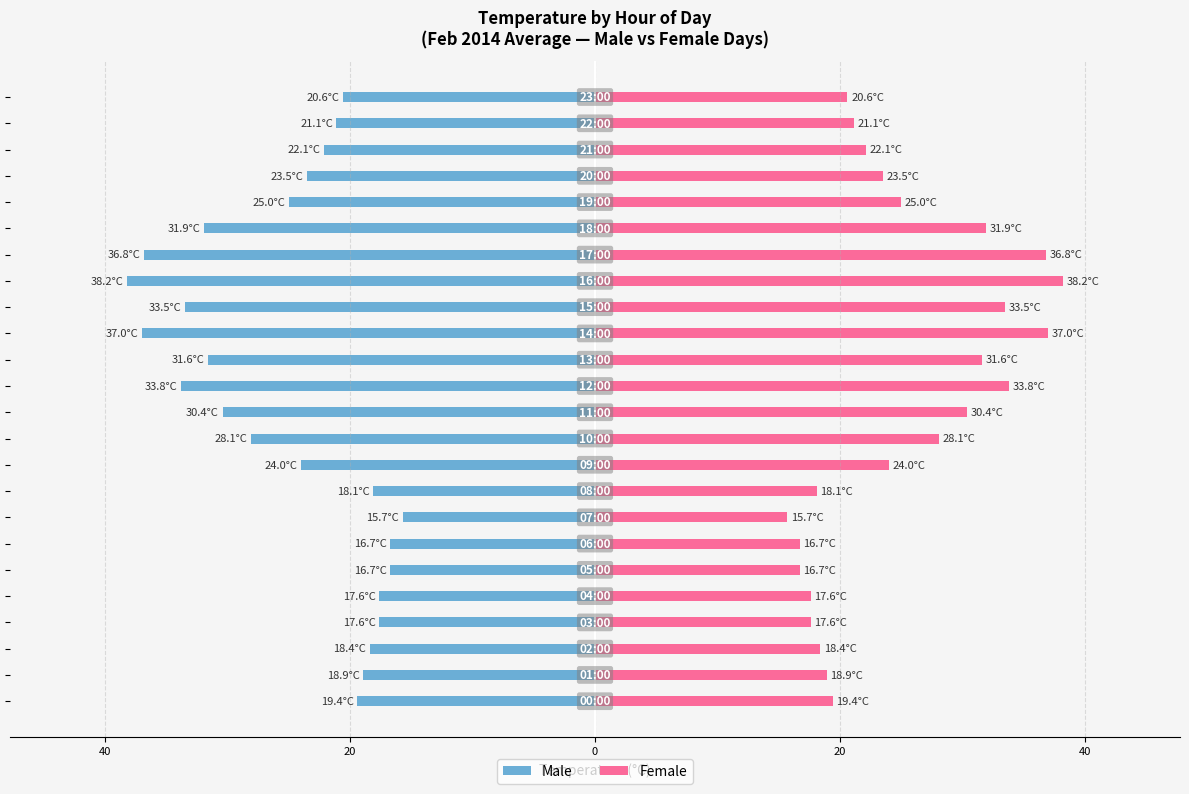

Which series has the widest spread of values?

Male